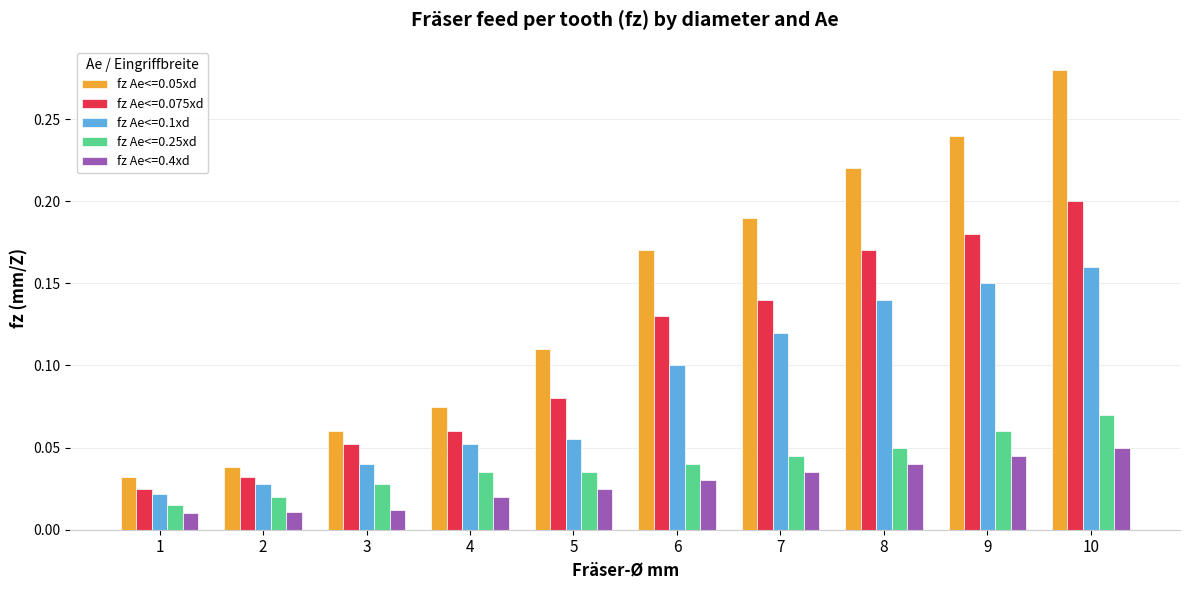

What is the sum of all fz Ae<=0.1xd values?

0.9